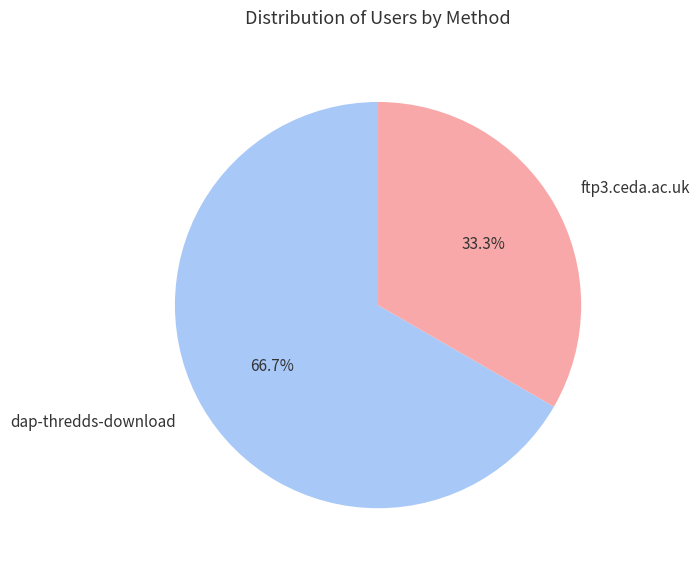

What is the smallest slice in the pie chart?

ftp3.ceda.ac.uk